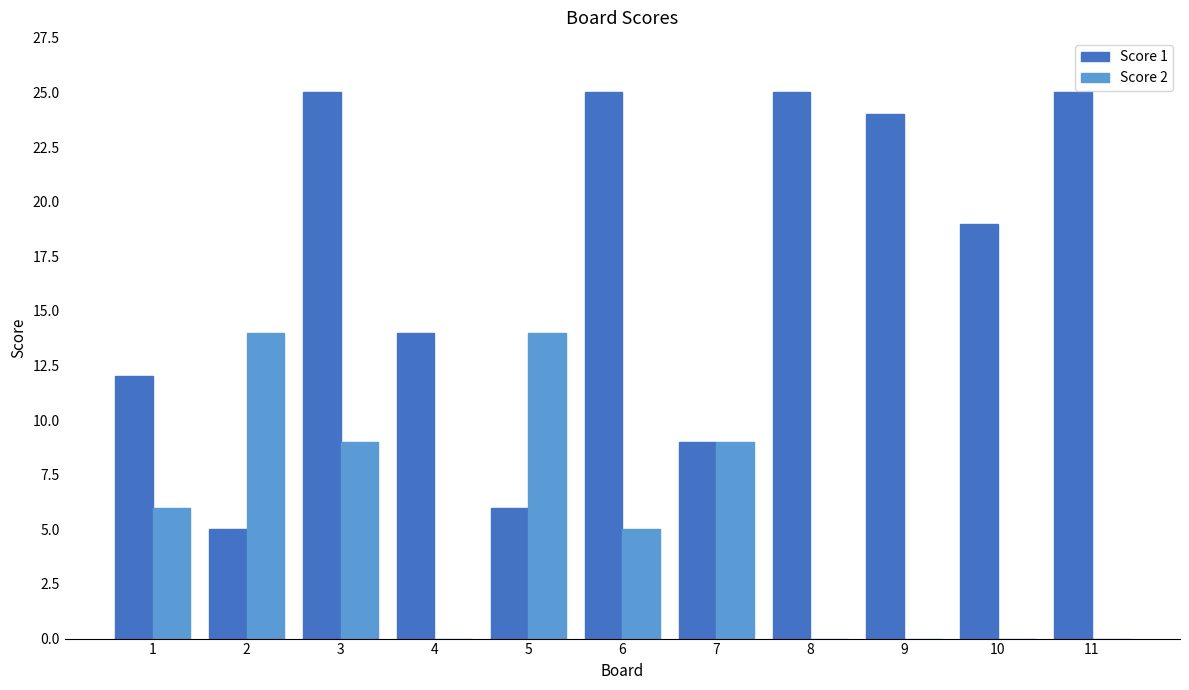

What is the sum of all Score 2 values?

57